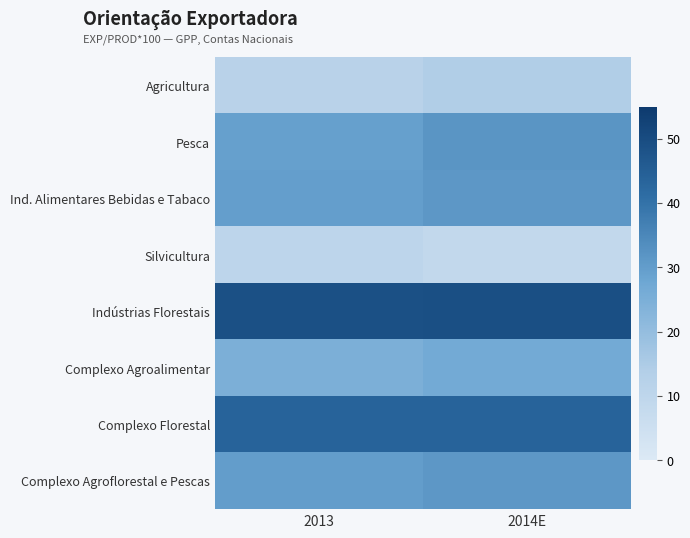

At 2013, list the series in order from largest to smallest.

Indústrias Florestais, Complexo Florestal, Complexo Agroflorestal e Pescas, Ind. Alimentares Bebidas e Tabaco, Pesca, Complexo Agroalimentar, Agricultura, Silvicultura